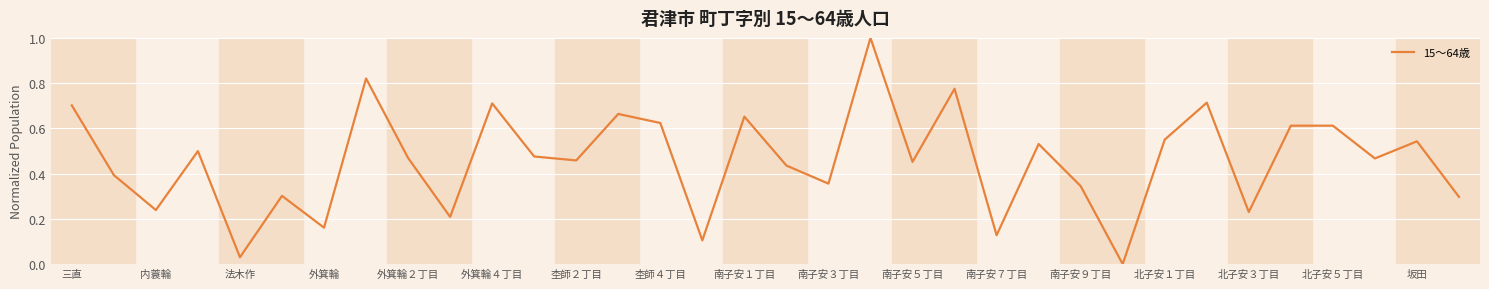

What is the greatest value displayed?

1.0